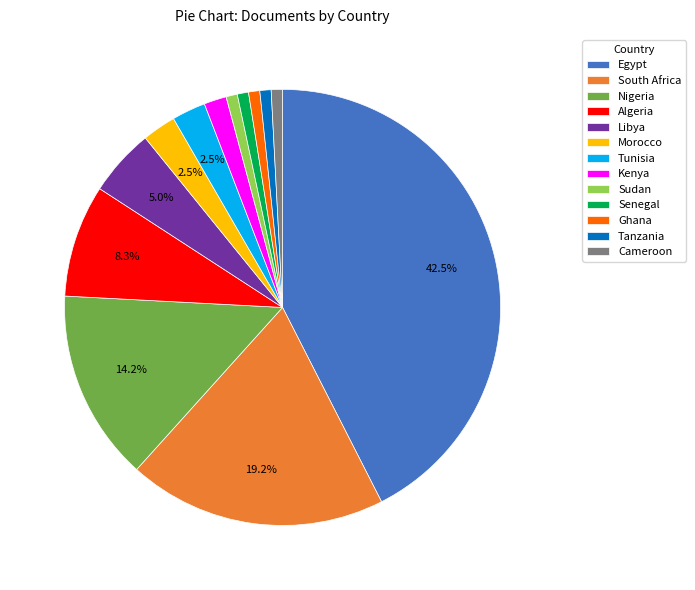

What percentage is the Algeria slice, to the nearest percent?

8%